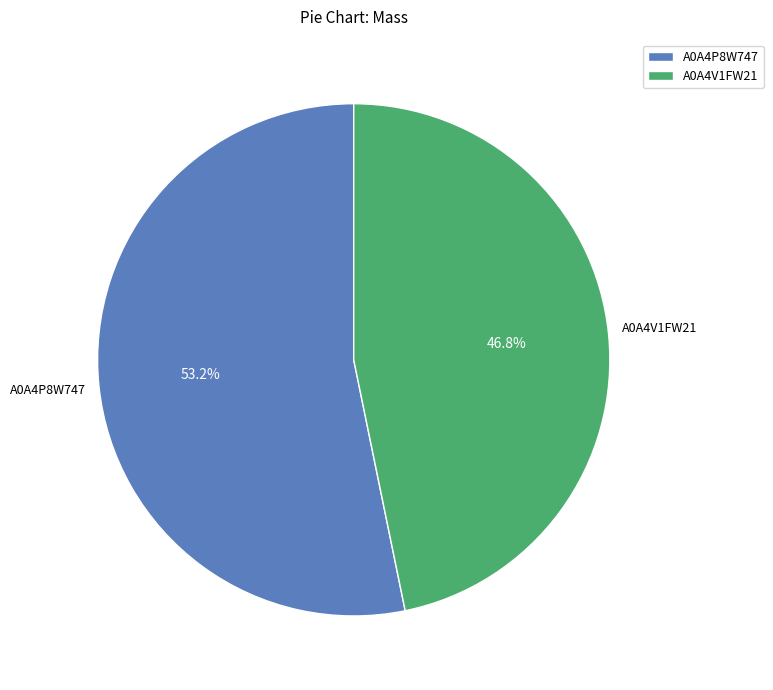

Between A0A4P8W747 and A0A4V1FW21, which is larger?

A0A4P8W747